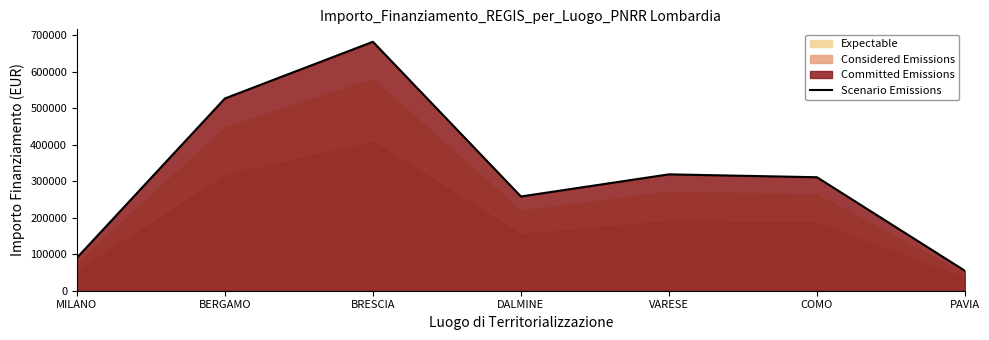

True or false: the data shows 527175.5 at BERGAMO.

True